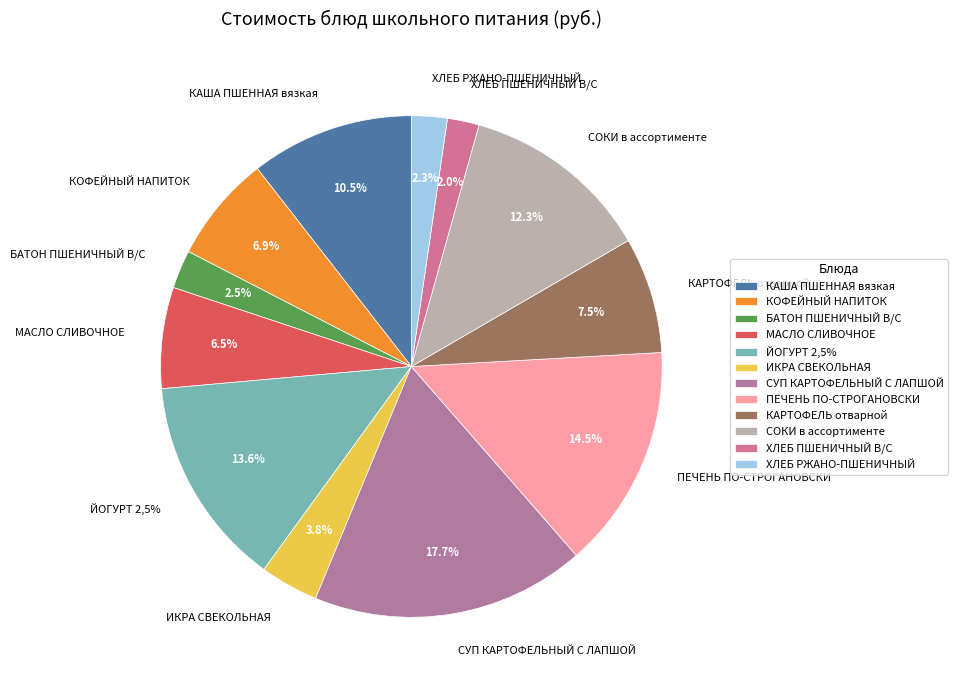

Rank the categories by value from highest to lowest.

СУП КАРТОФЕЛЬНЫЙ С ЛАПШОЙ, ПЕЧЕНЬ ПО-СТРОГАНОВСКИ, ЙОГУРТ 2,5%, СОКИ в ассортименте, КАША ПШЕННАЯ вязкая, КАРТОФЕЛЬ отварной, КОФЕЙНЫЙ НАПИТОК, МАСЛО СЛИВОЧНОЕ, ИКРА СВЕКОЛЬНАЯ, БАТОН ПШЕНИЧНЫЙ В/С, ХЛЕБ РЖАНО-ПШЕНИЧНЫЙ, ХЛЕБ ПШЕНИЧНЫЙ В/С